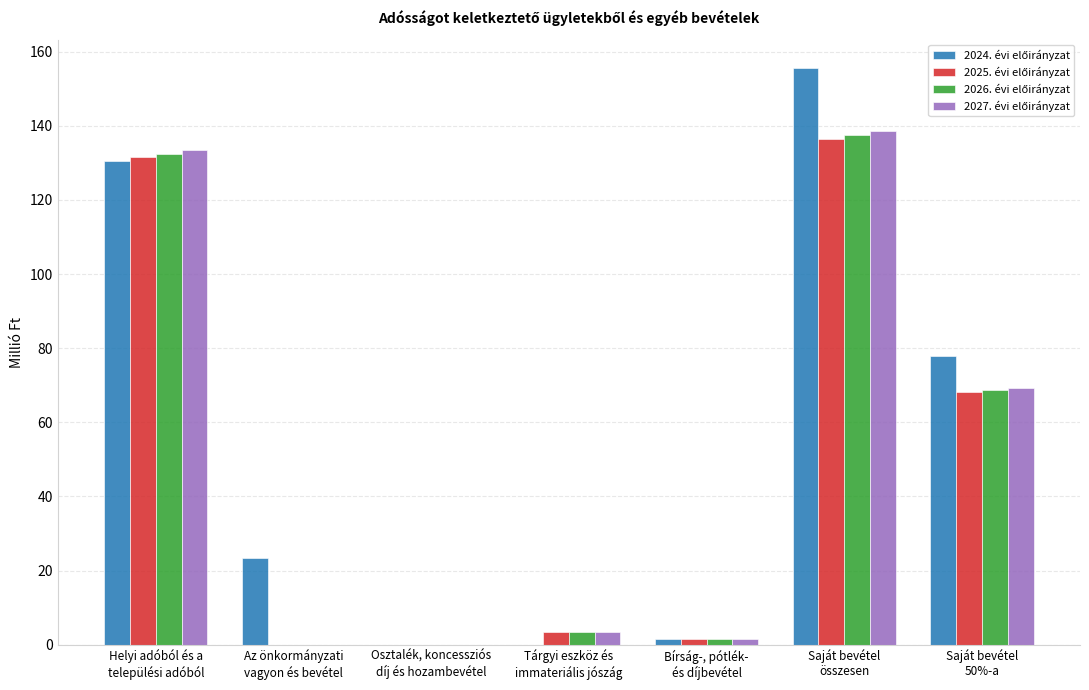

How many data points does each series have?

7